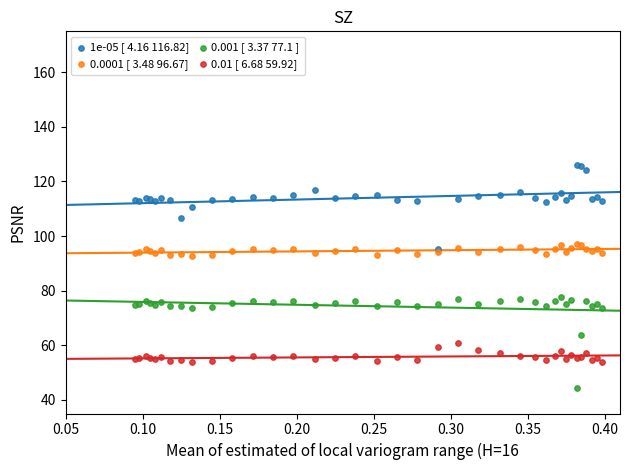

Which series reaches the minimum Y coordinate?

0.001 [ 3.37 77.1 ]